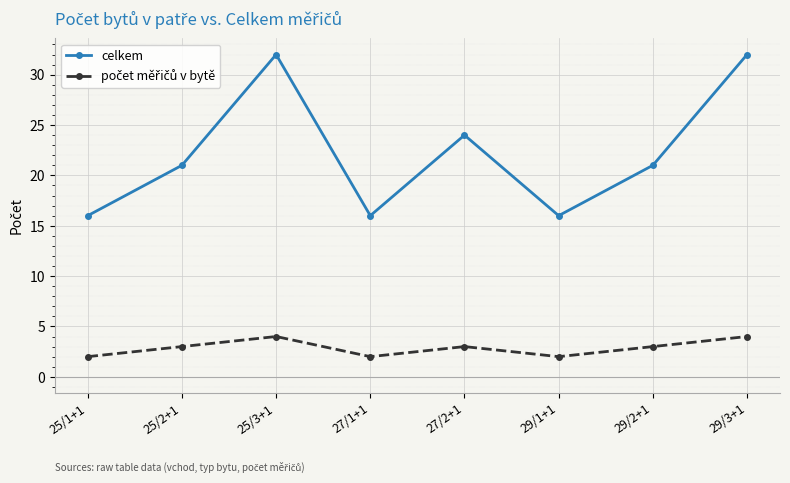

How many lines are shown in the chart?

2